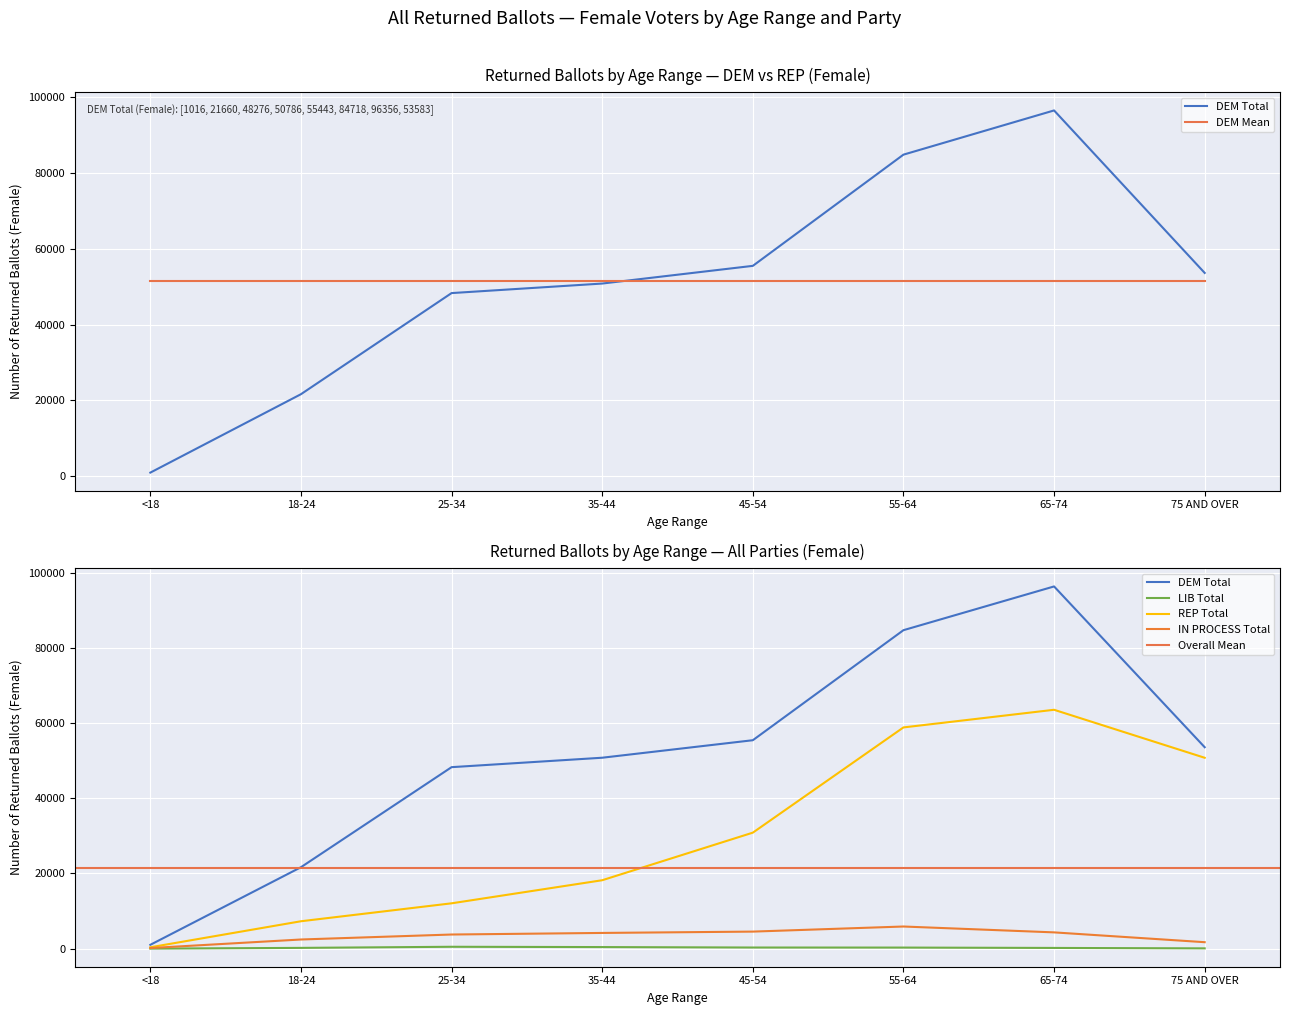

Reading right to left, list all the values displayed in this chart.

DEM Total: 53583	96356	84718	55443	50786	48276	21660	1016
LIB Total: 68	183	278	292	411	490	197	2
REP Total: 50774	63542	58847	30852	18194	12053	7281	358
IN PROCESS Total: 1710	4321	5882	4527	4173	3752	2427	151